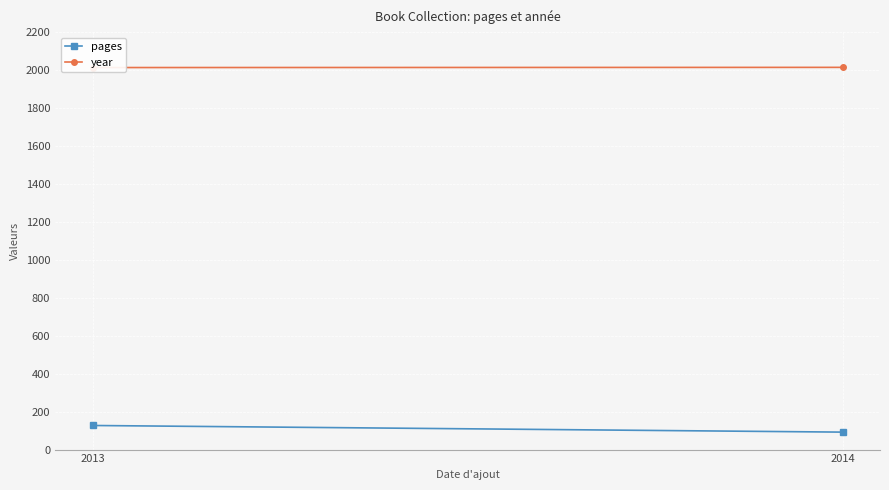

How many lines are shown in the chart?

2